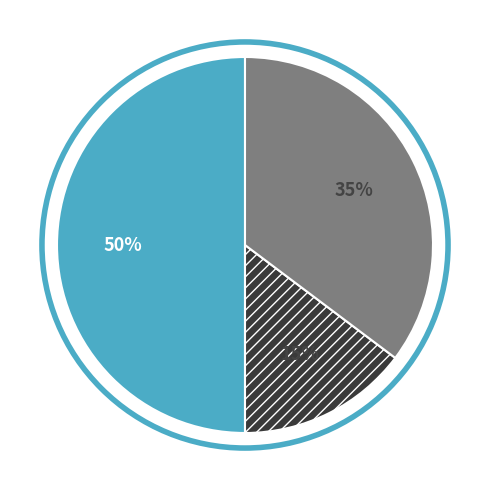

Is there a majority slice in this chart?

No